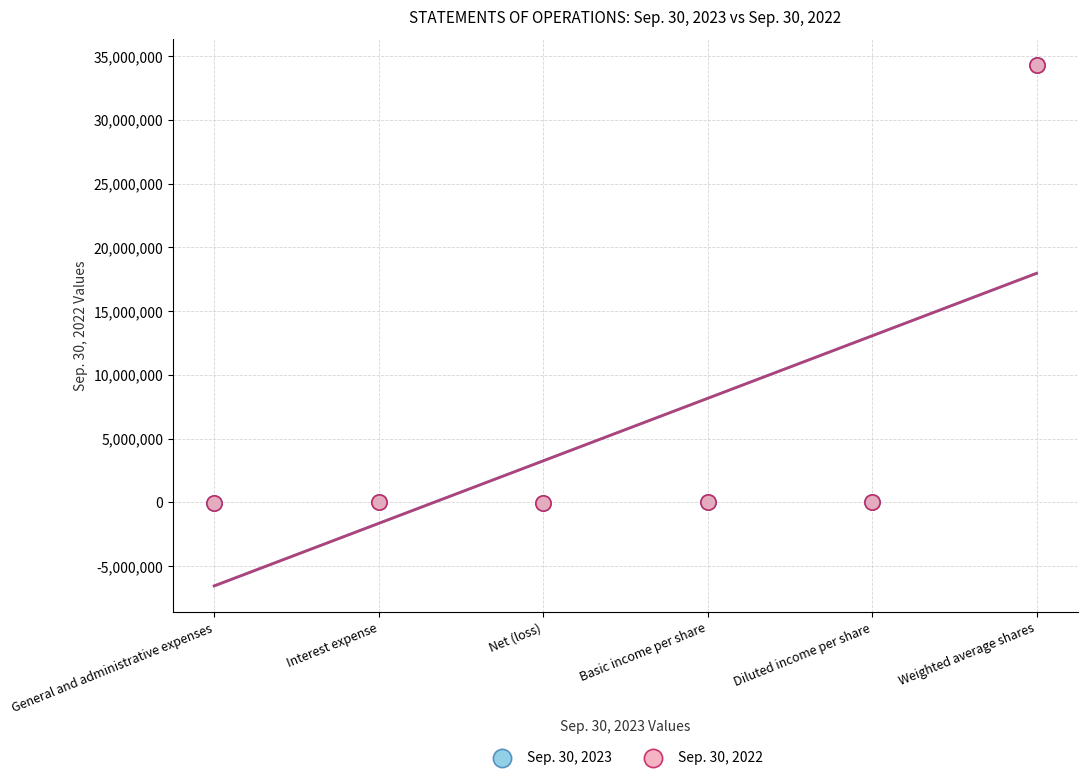

What are all the series names shown in the legend?

Sep. 30, 2023, Sep. 30, 2022